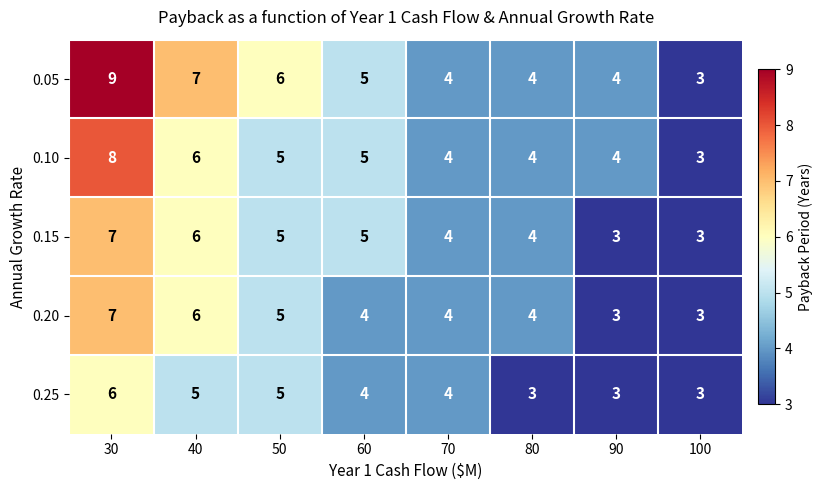

What is the approximate value of 0.15 at 50?

5